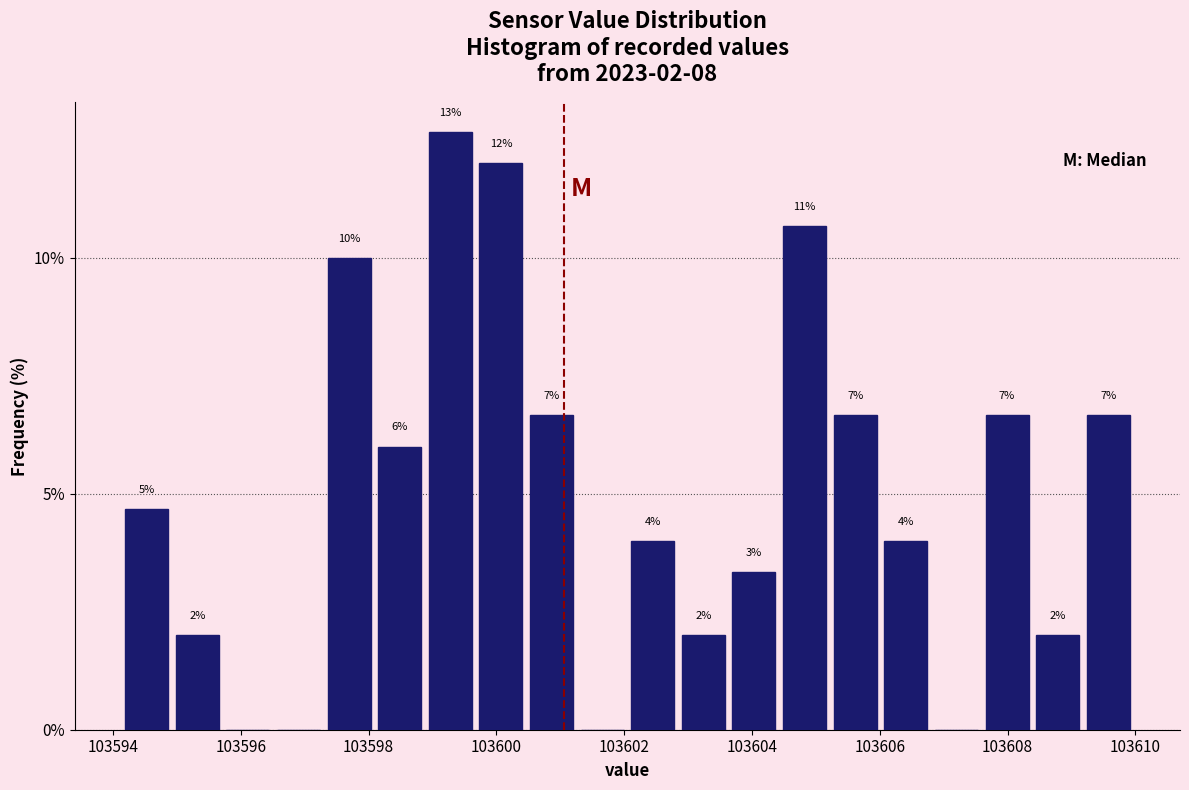

Read against the x-axis, roughly where is the centre of the tallest bar?

103599.2